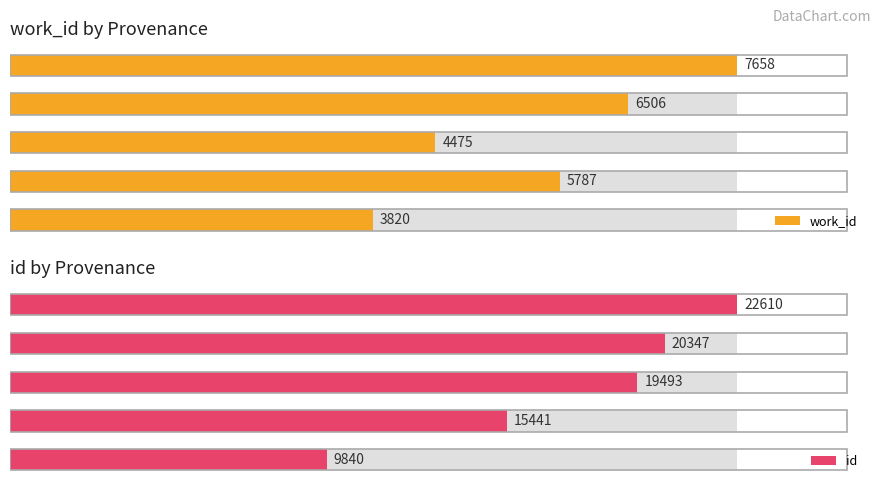

Reading right to left, extract all data points from this chart.

work_id: 7658	6506	4475	5787	3820
id: 22610	20347	19493	15441	9840